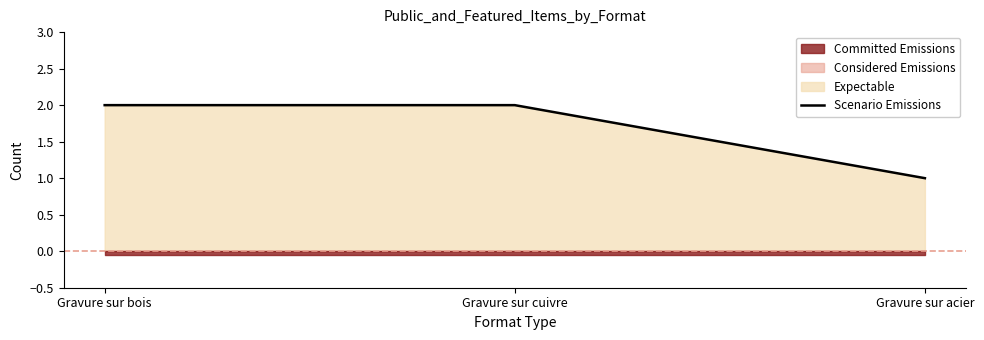

What is the maximum value shown in the chart?

2